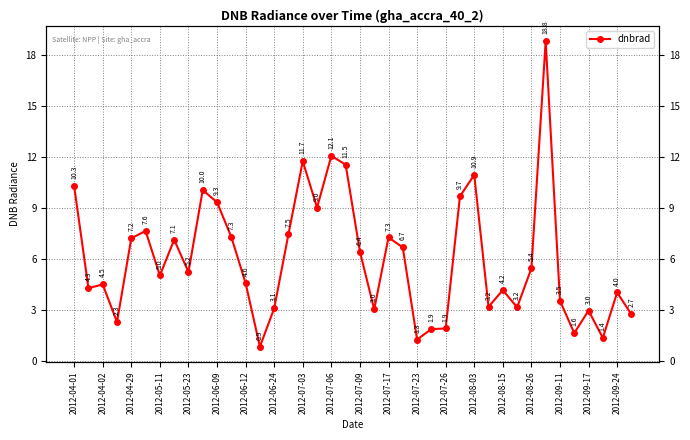

The value at 2012-08-03 is 14.4. True or false?

False